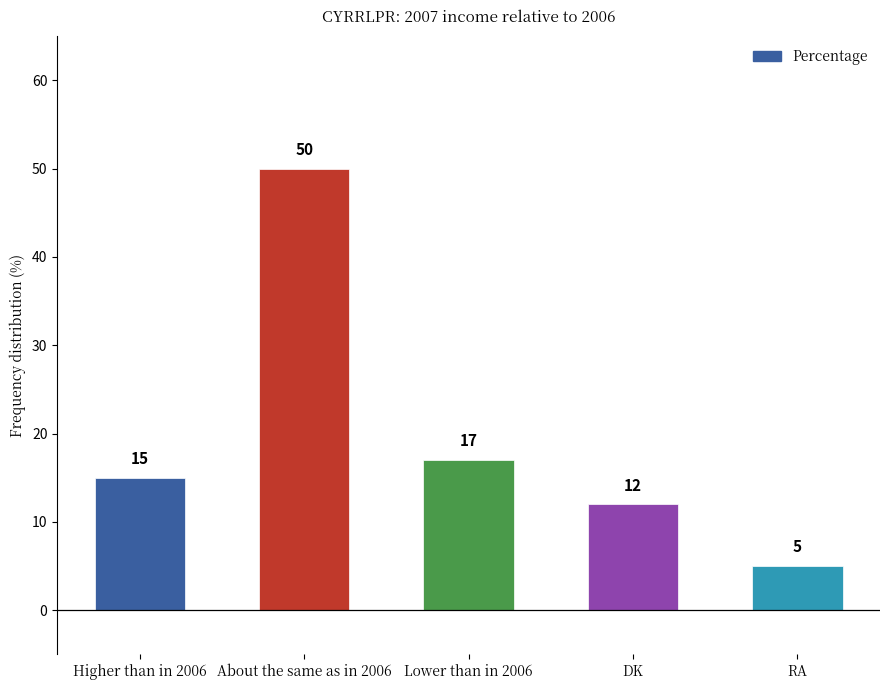

What is the approximate value at DK, to the nearest 10?

10